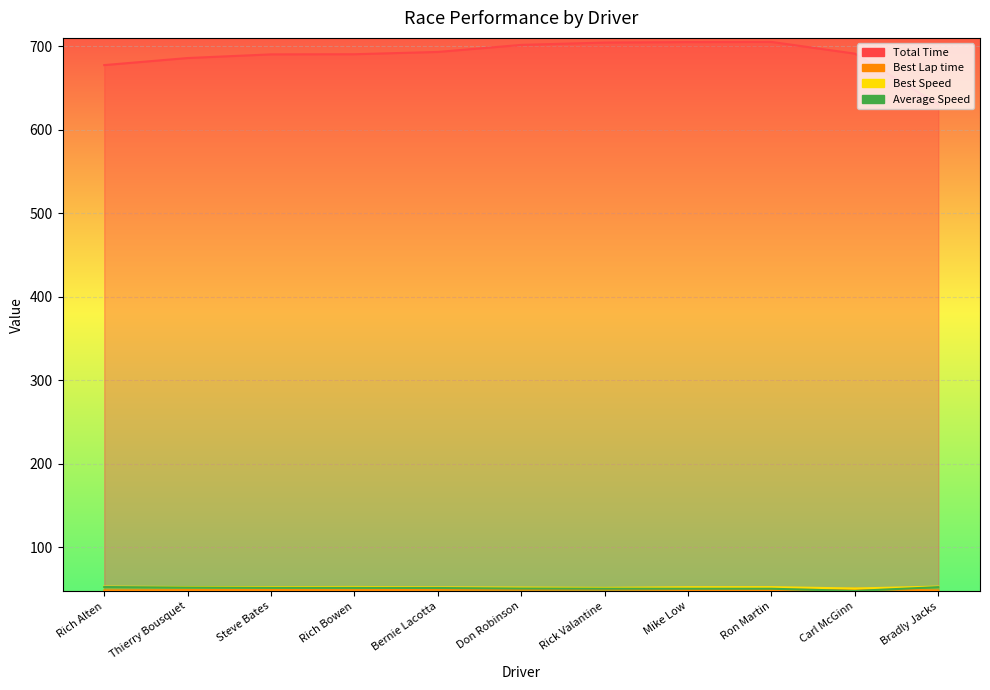

True or false: Best Speed and Total Time cross at least once.

False